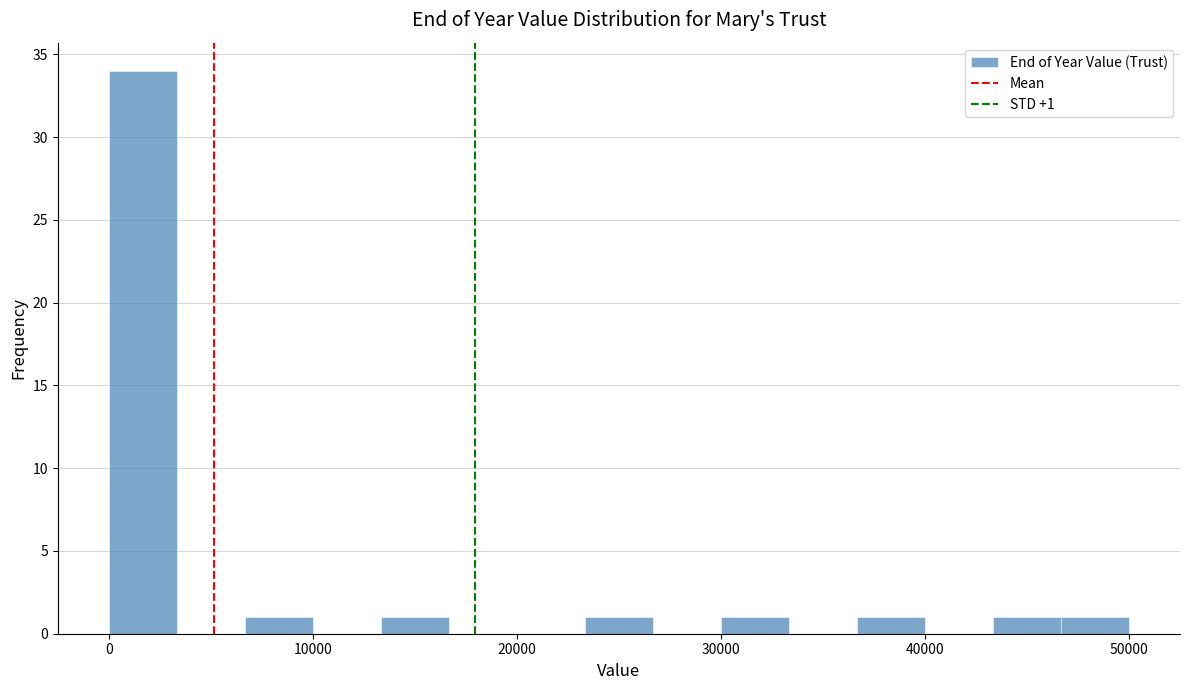

Read against the x-axis, roughly where is the centre of the tallest bar?

2000